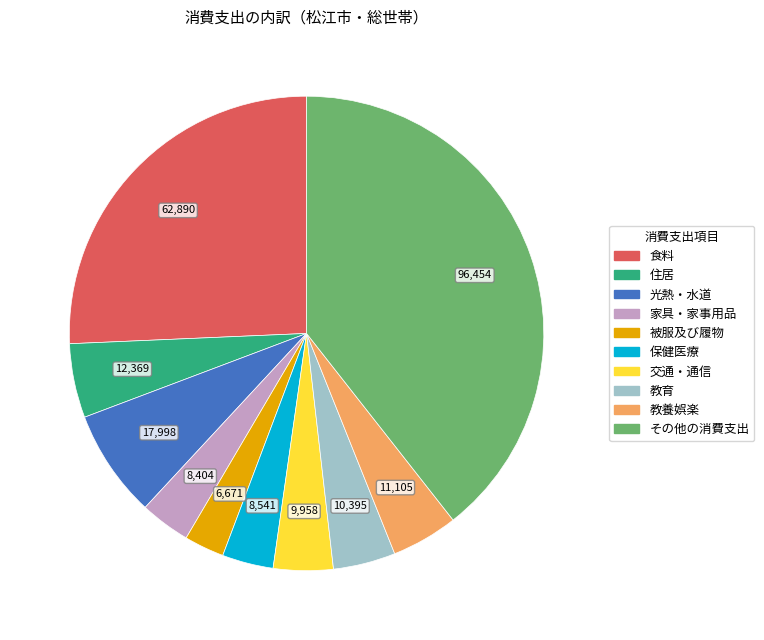

The 教養娯楽 slice represents 13% of the pie. True or false?

False